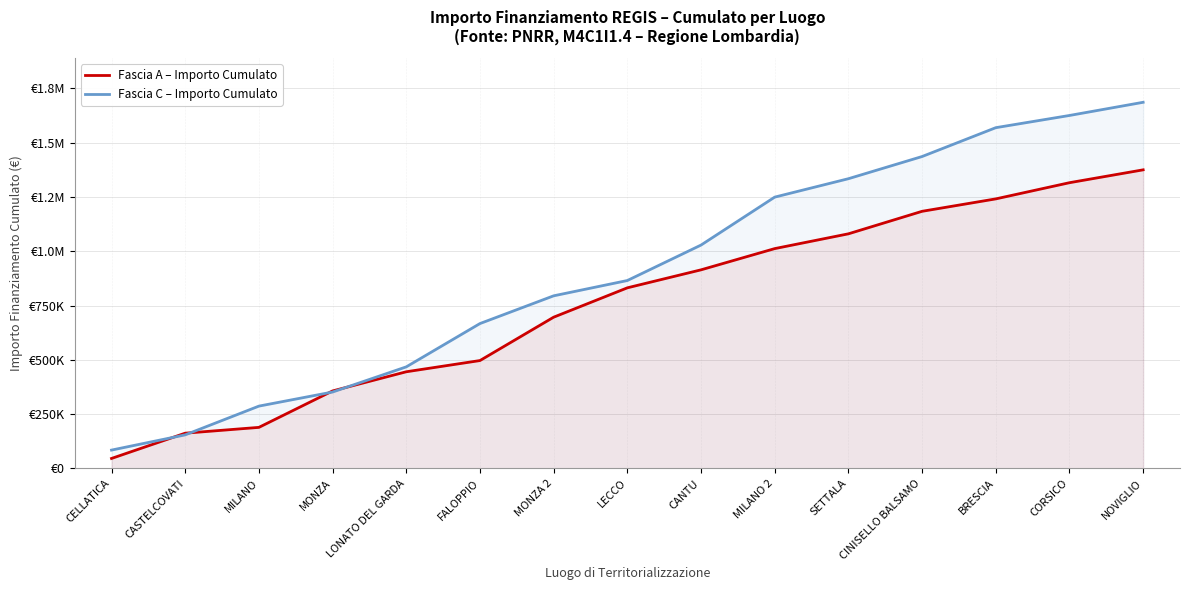

Is it true that Fascia A – Importo Cumulato equals 1815098.4 at CORSICO?

False